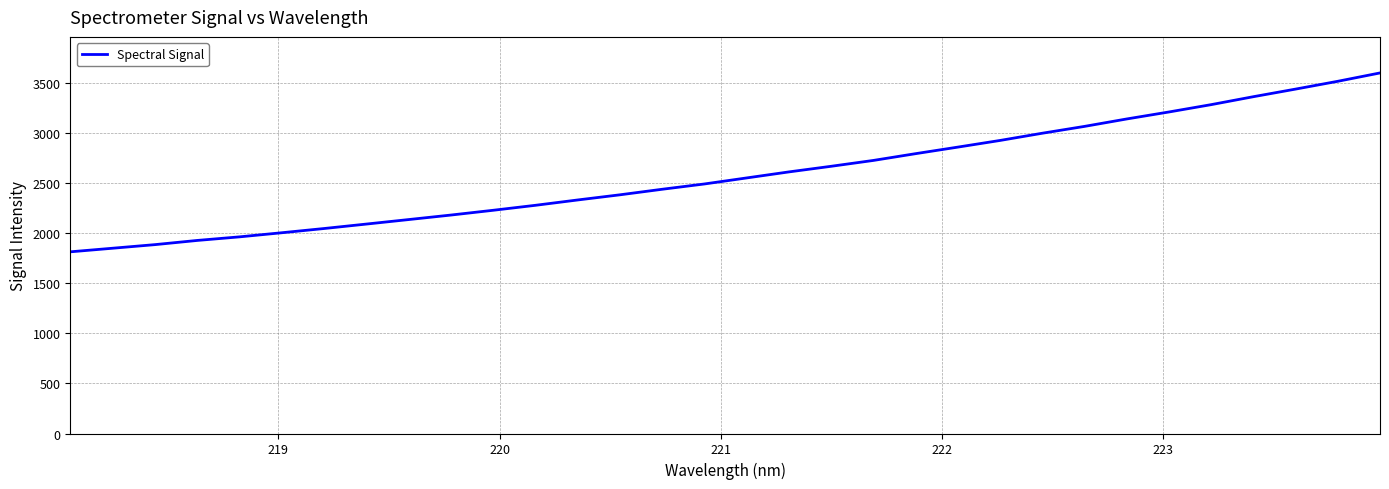

What is the difference between the maximum and minimum values?

1788.3